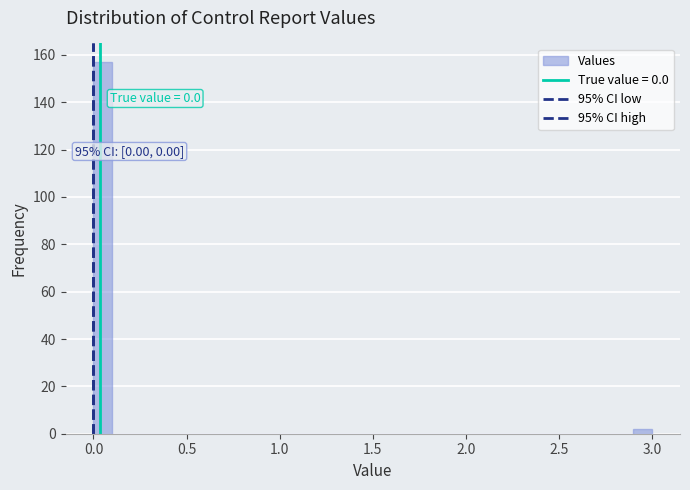

Read against the x-axis, roughly where is the centre of the tallest bar?

0.05